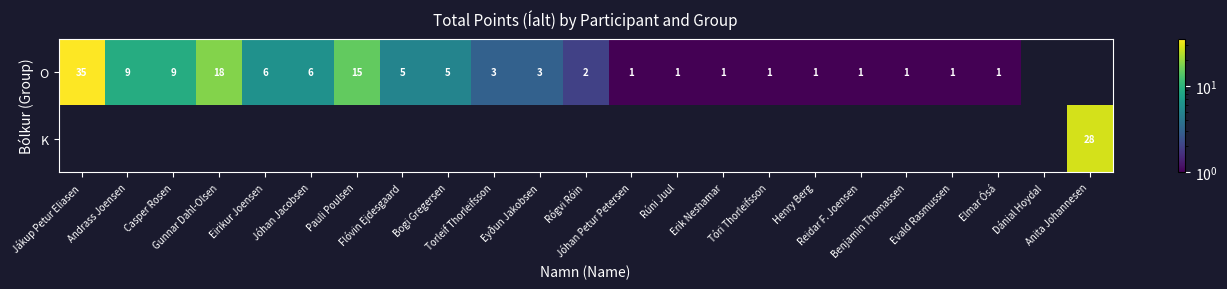

Rank the series by their average value, from highest to lowest.

O, K